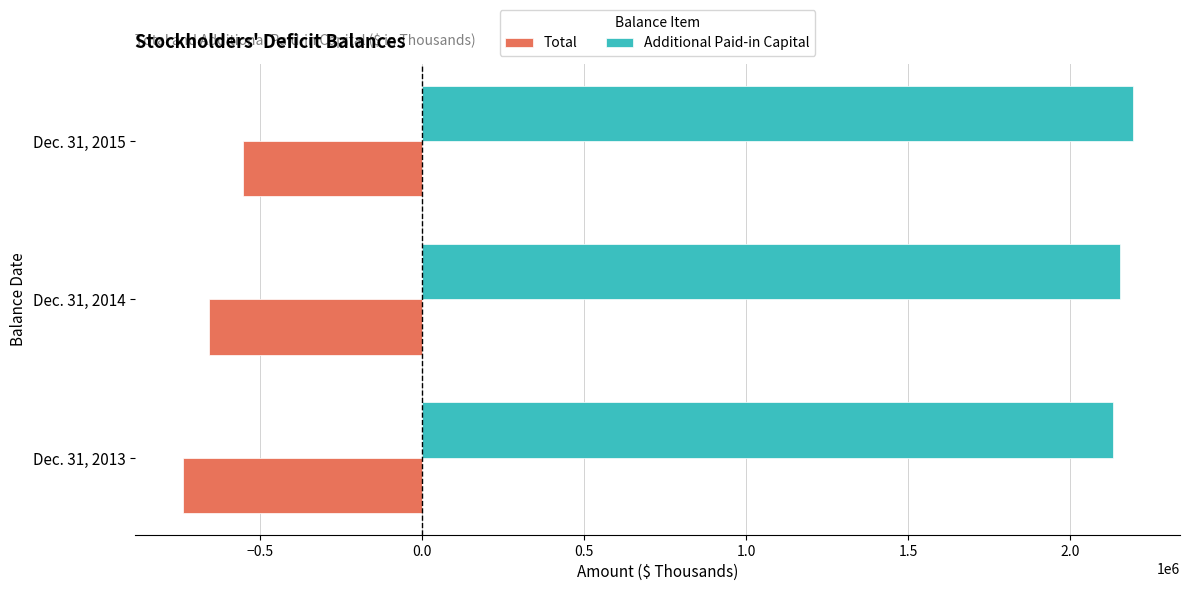

Rank the categories by Additional Paid-in Capital value from lowest to highest.

Dec. 31, 2013, Dec. 31, 2014, Dec. 31, 2015